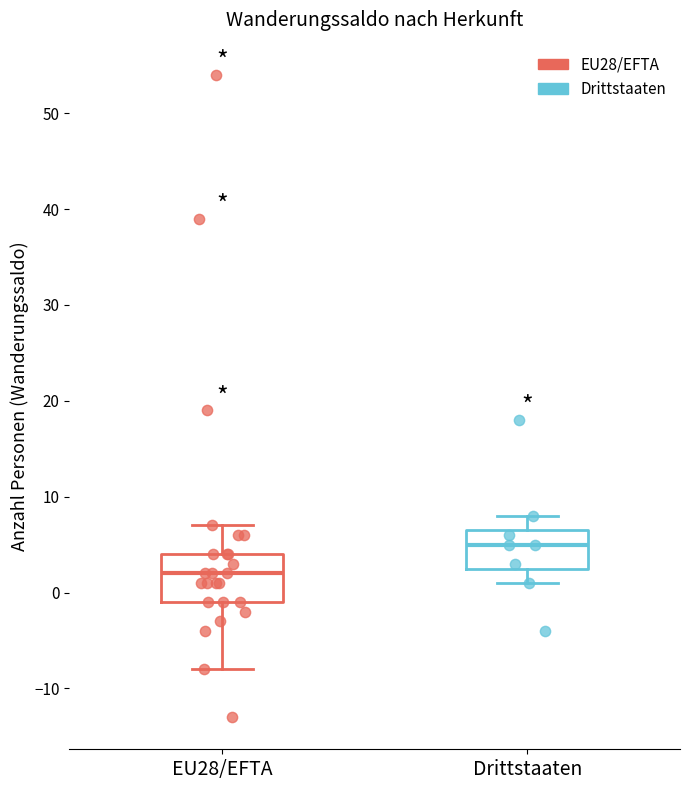

Where is the upper edge of the box for EU28/EFTA on the y-axis? The values are not printed on the chart, so give them approximately, as read against the axis.

4